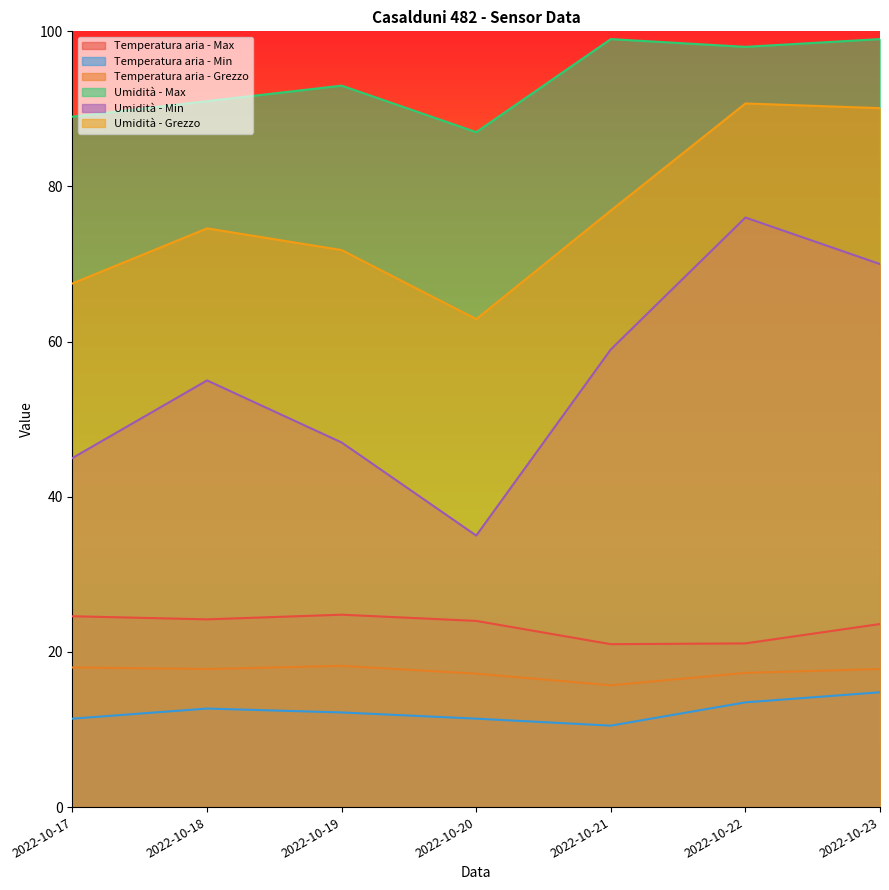

Rank the series by their maximum value, from highest to lowest.

Umidità - Max, Umidità - Grezzo, Umidità - Min, Temperatura aria - Max, Temperatura aria - Grezzo, Temperatura aria - Min